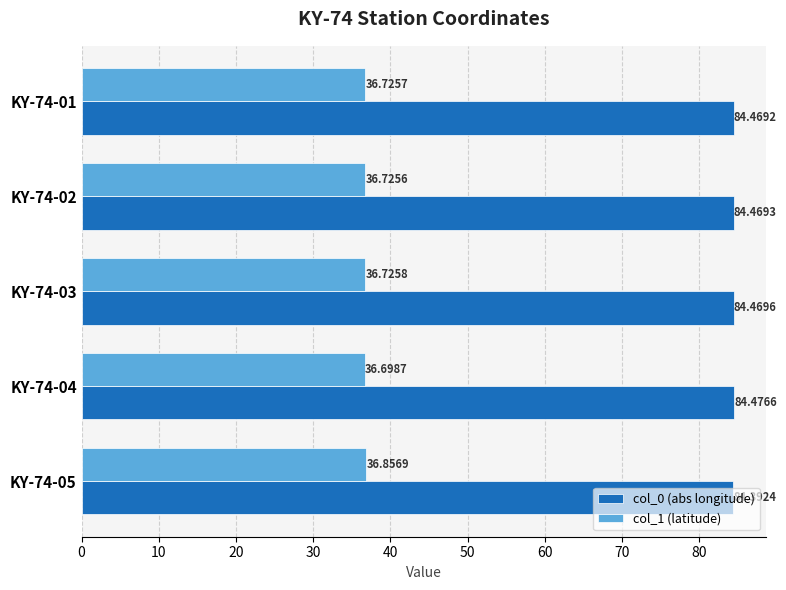

What are all the series names shown in the legend?

col_0 (abs longitude), col_1 (latitude)